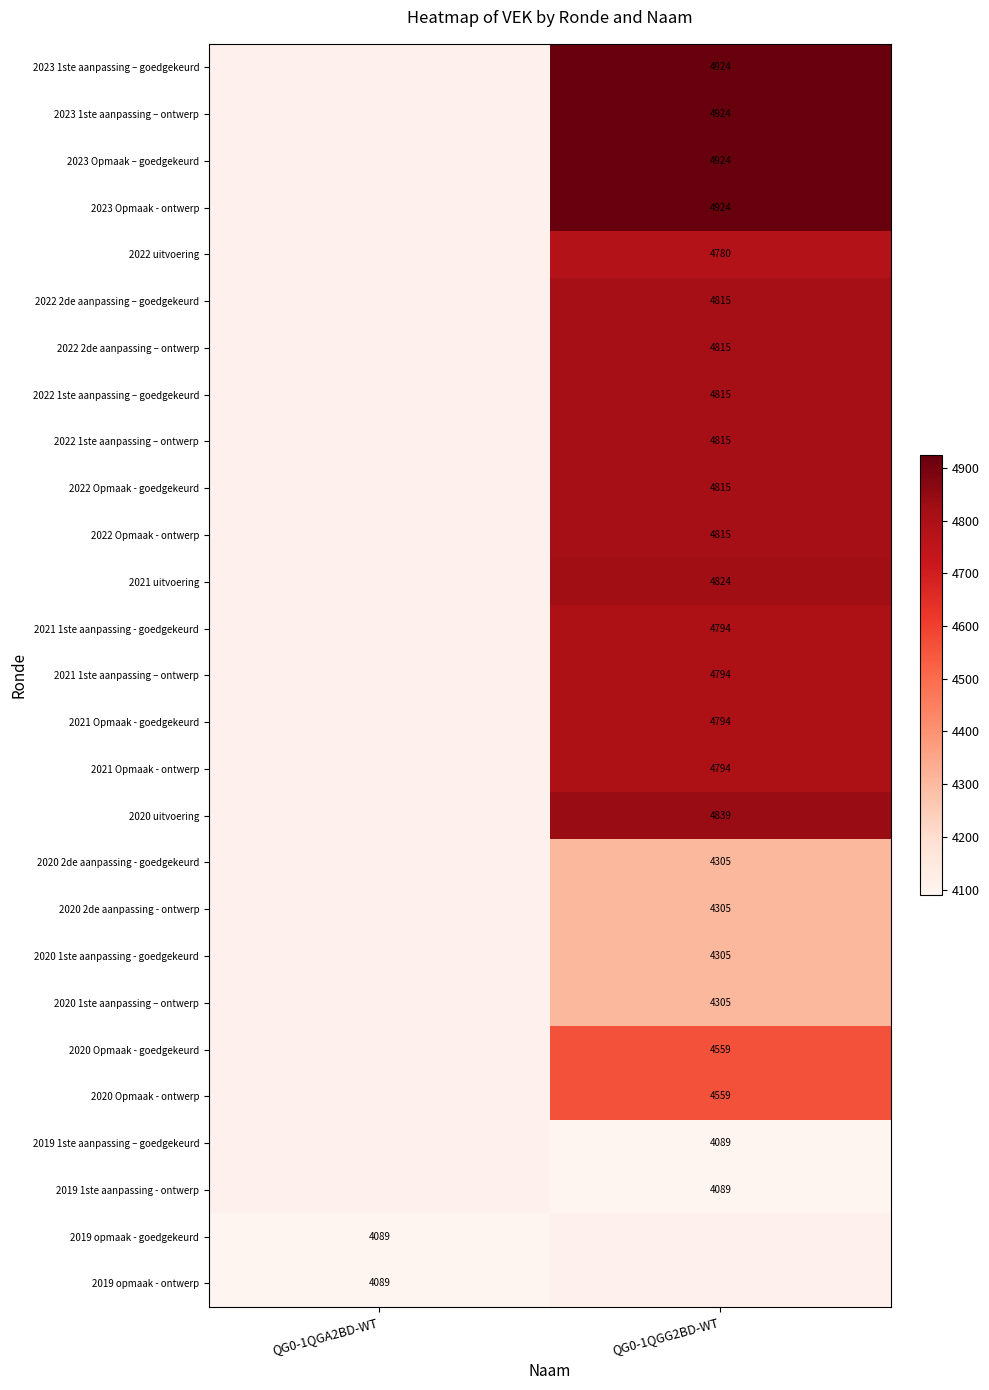

True or false: 2022 uitvoering has a value of 7982 at QG0-1QGG2BD-WT.

False